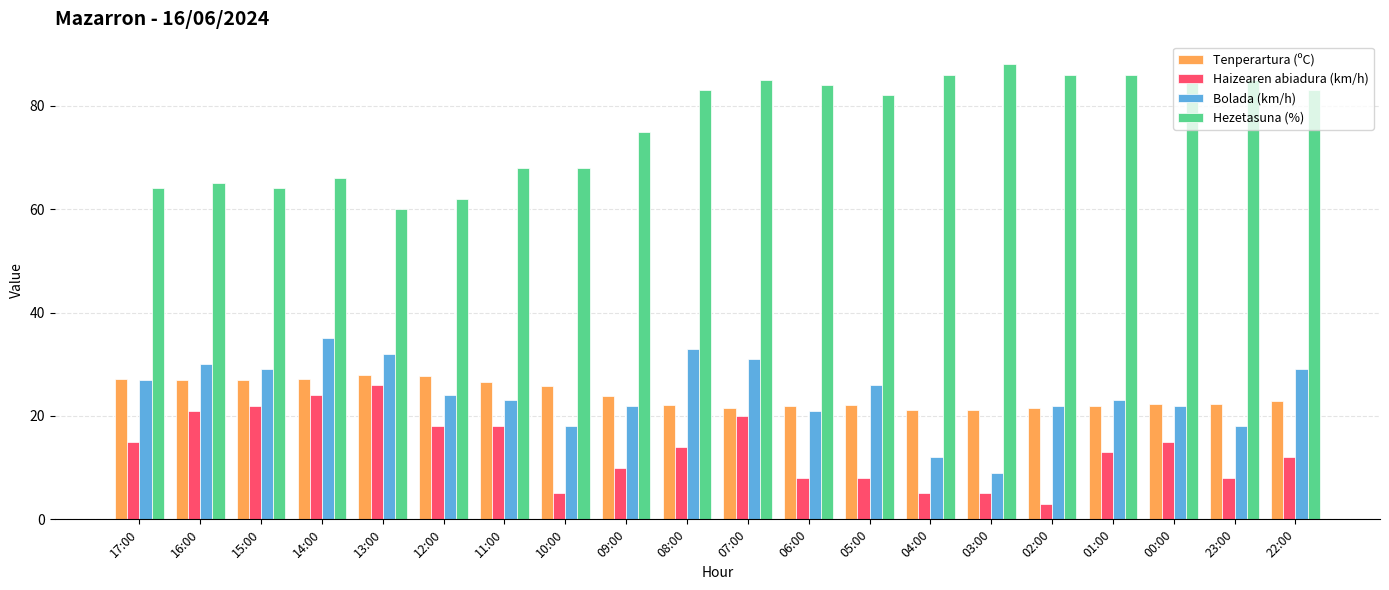

The Bolada (km/h) series shows 23.0 at 11:00. True or false?

True